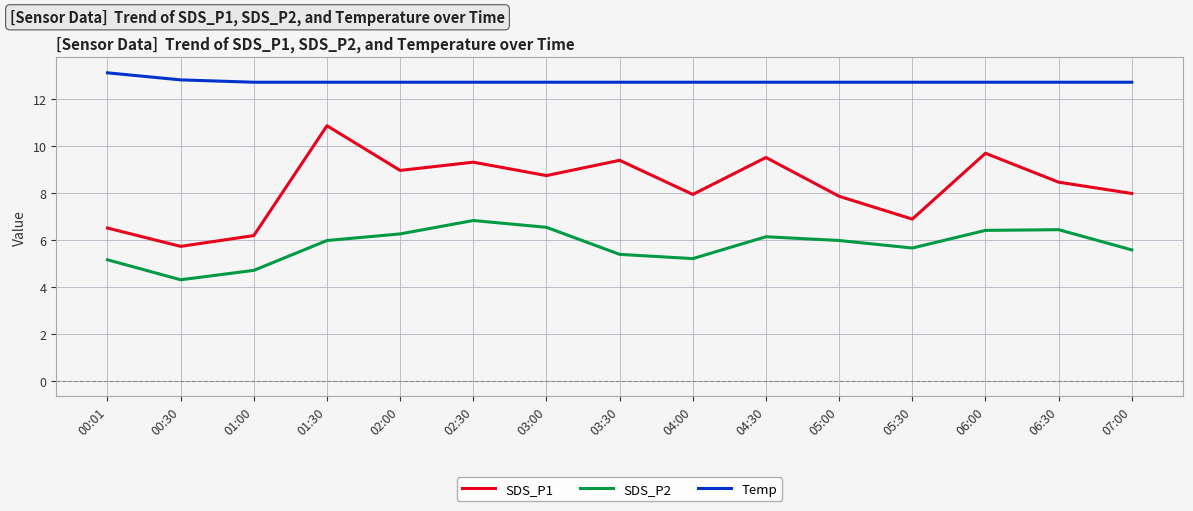

What is the approximate value of Temp at 02:30?

12.7